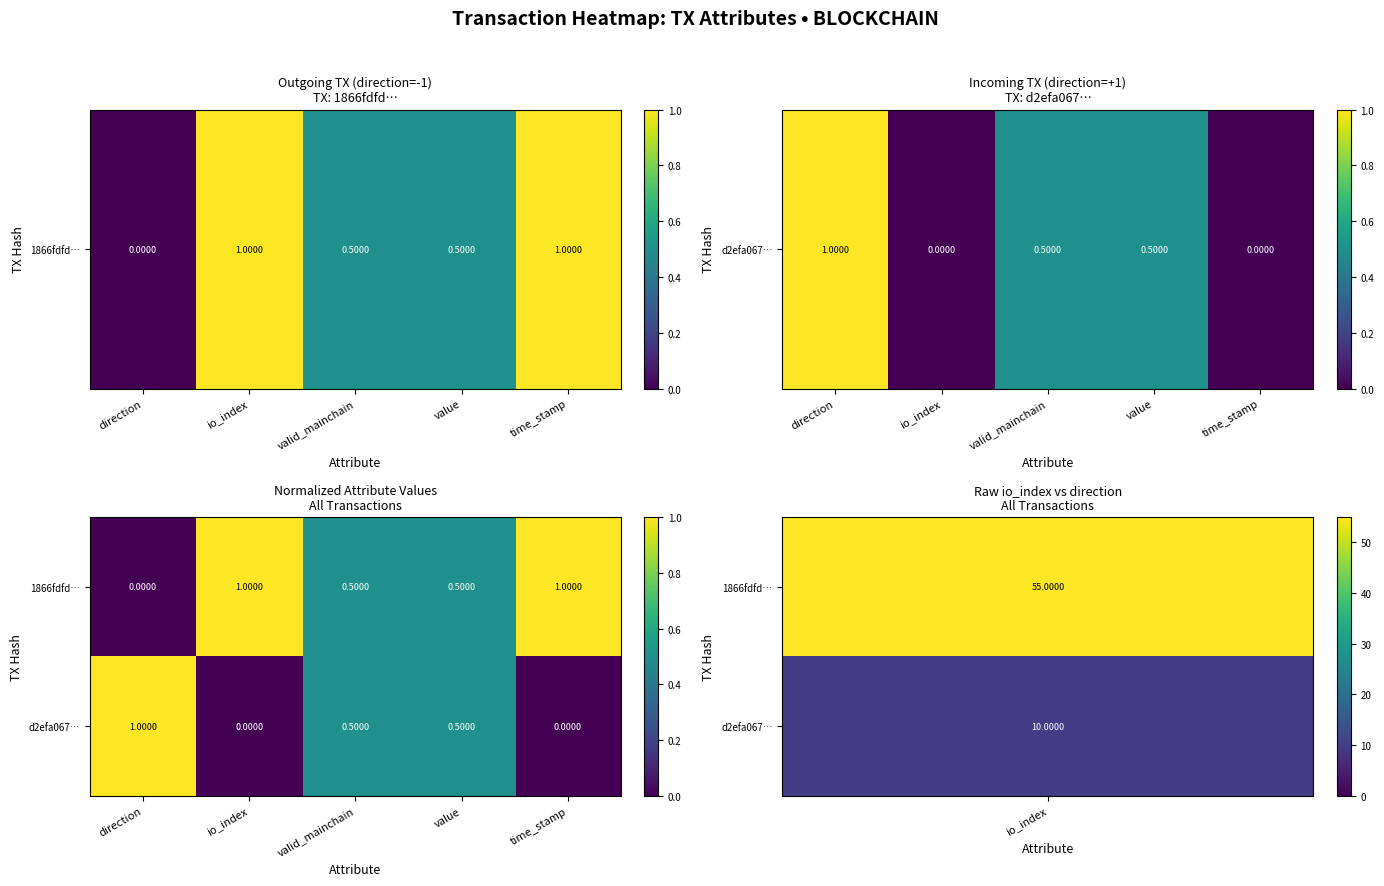

Rank the series at io_index from lowest to highest value.

d2efa067…, 1866fdfd…